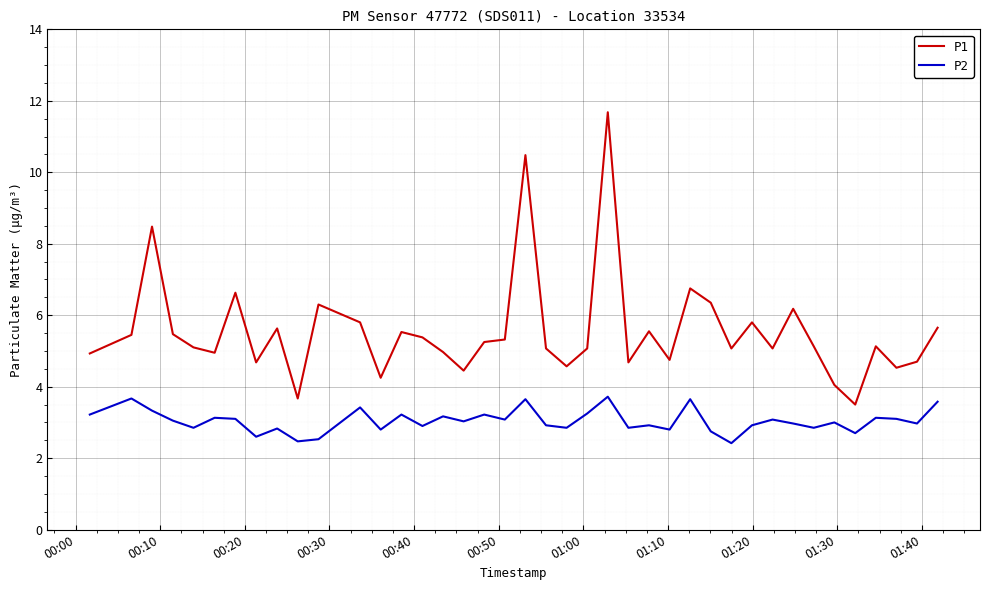

True or false: P2 and P1 intersect in this chart.

False